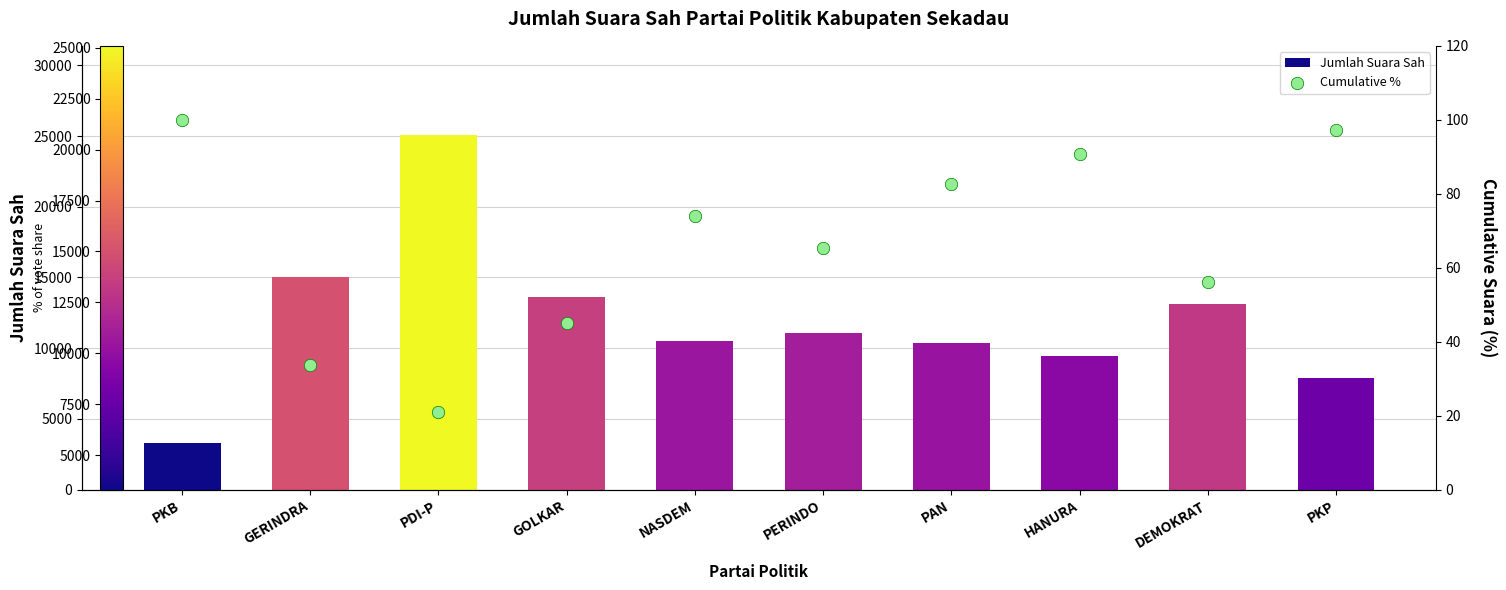

What are all the series names shown in the legend?

Jumlah Suara Sah, Cumulative %